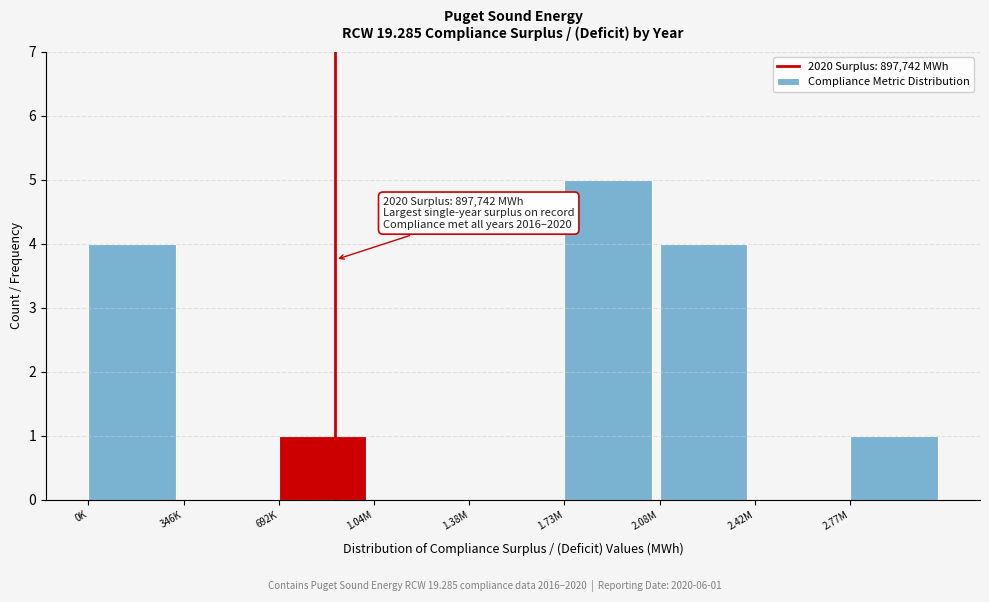

Reading left to right, extract all data points from this chart.

0K=4	346K=0	692K=1	1.04M=0	1.38M=0	1.73M=5	2.08M=4	2.42M=0	2.77M=1